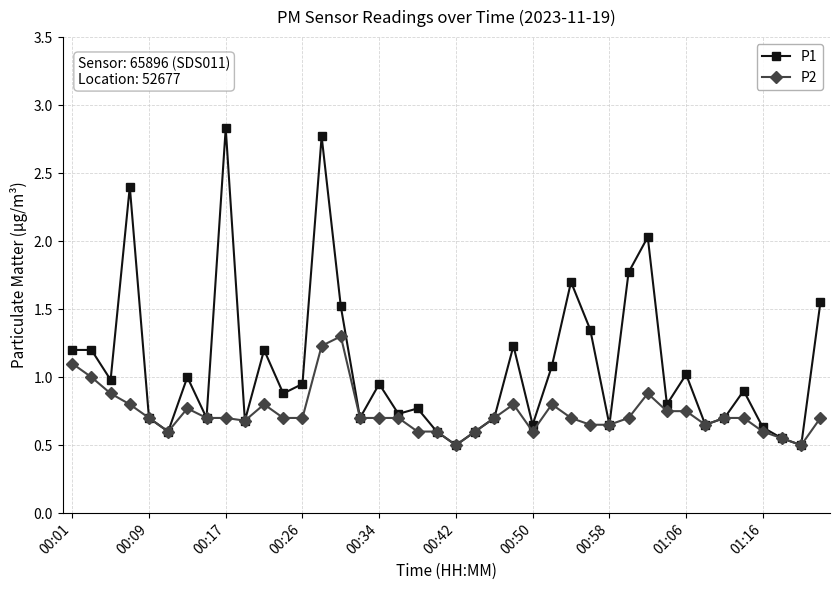

What is the average value of the P1 series?

1.1